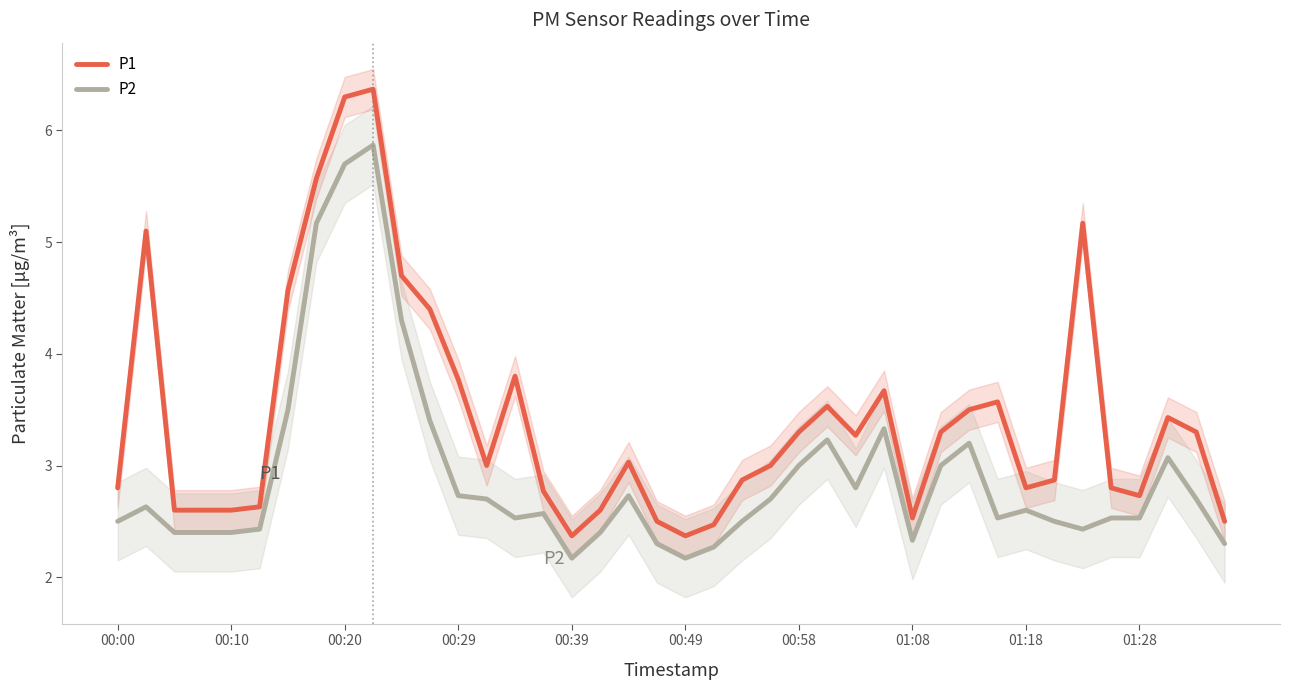

What are all the series names shown in the legend?

P1, P2